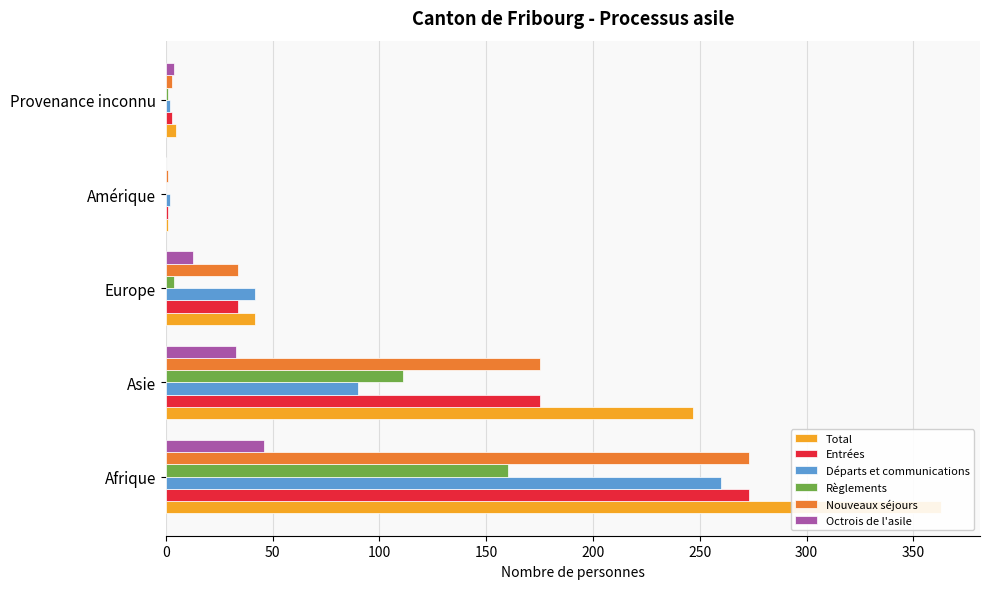

Which has a higher value, Asie or Europe?

Asie